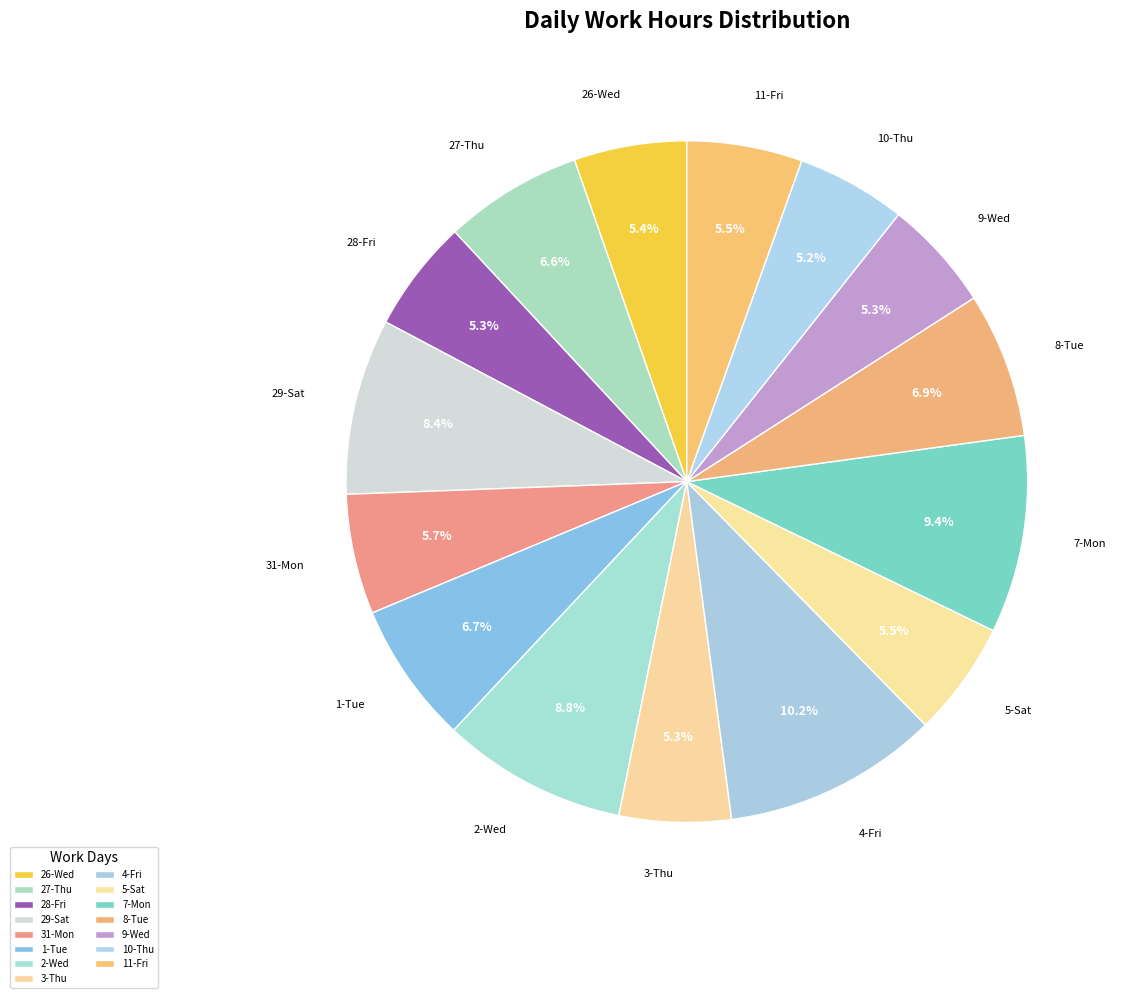

What percentage is the 1-Tue slice, to the nearest percent?

7%